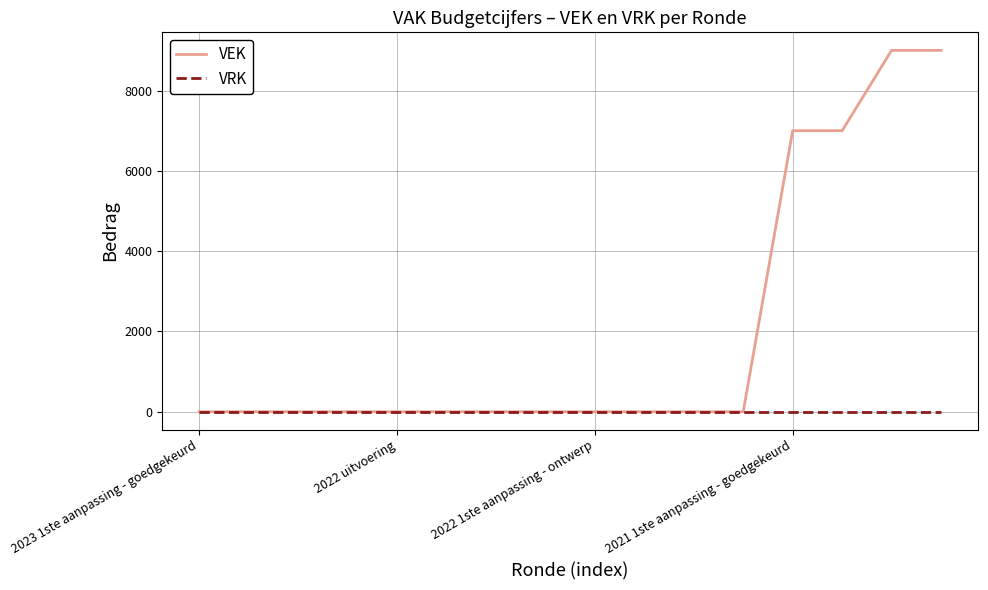

How many lines are shown in the chart?

2